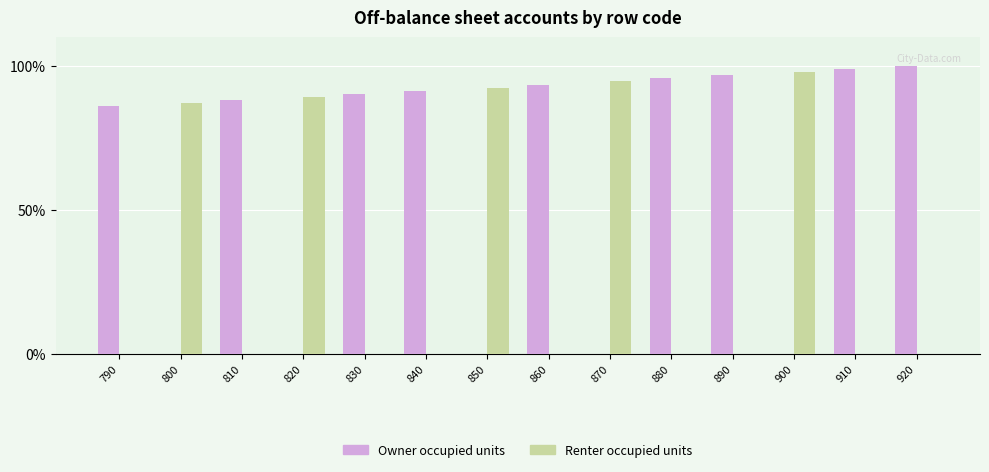

Where does the Owner occupied units series first go above 90?

830